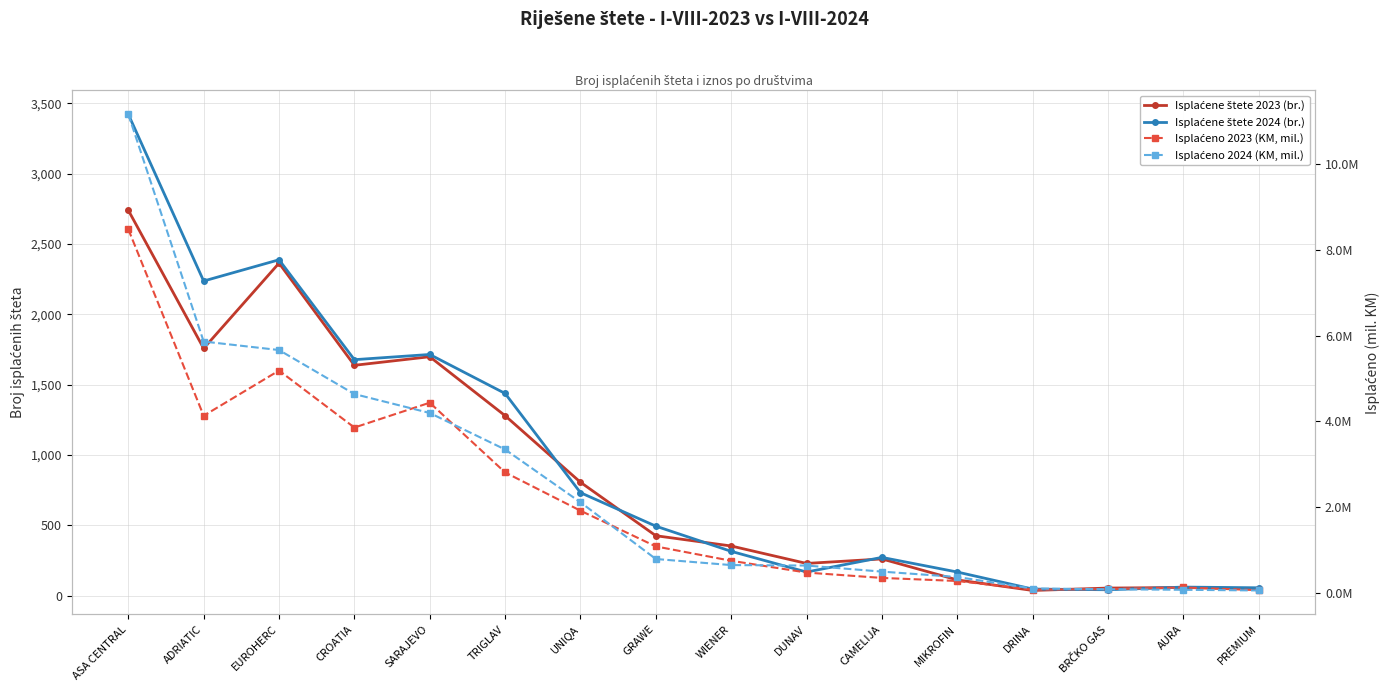

How many intersections are there between Isplaćeno 2024 (KM, mil.) and Isplaćeno 2023 (KM, mil.)?

5